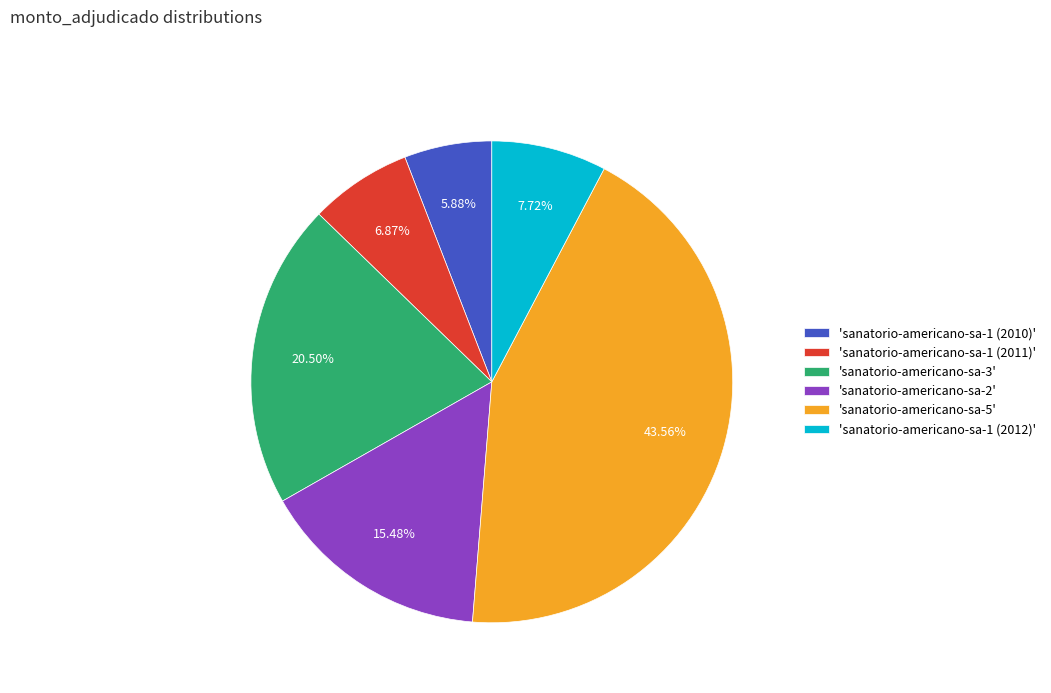

Is there any slice that represents more than half of the pie?

No